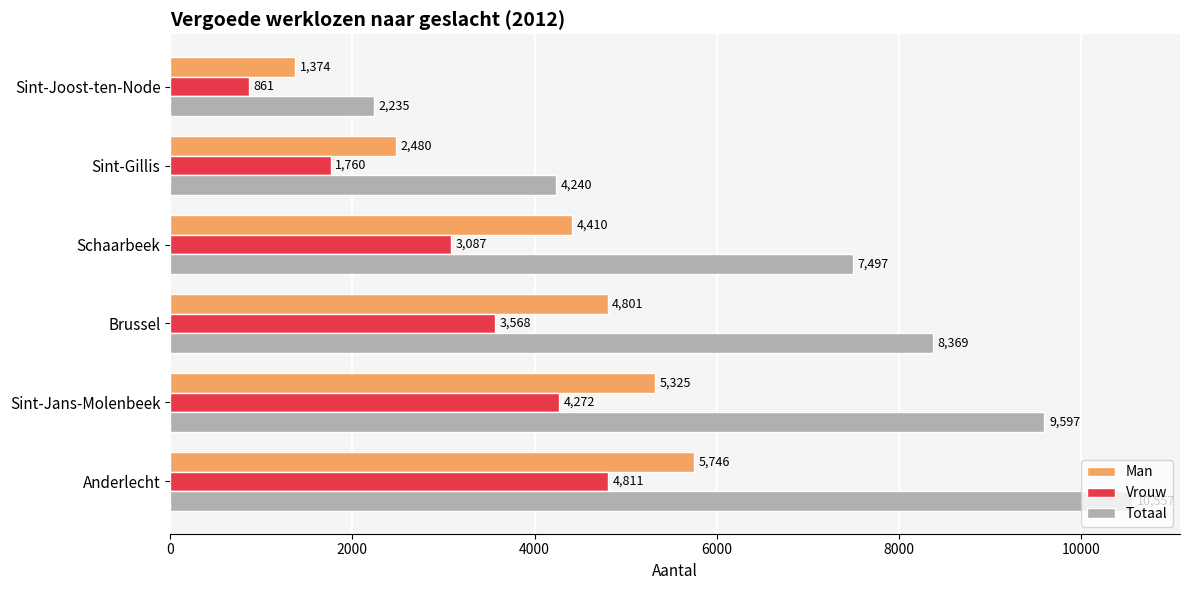

List the series in order of their overall mean, lowest first.

Vrouw, Man, Totaal